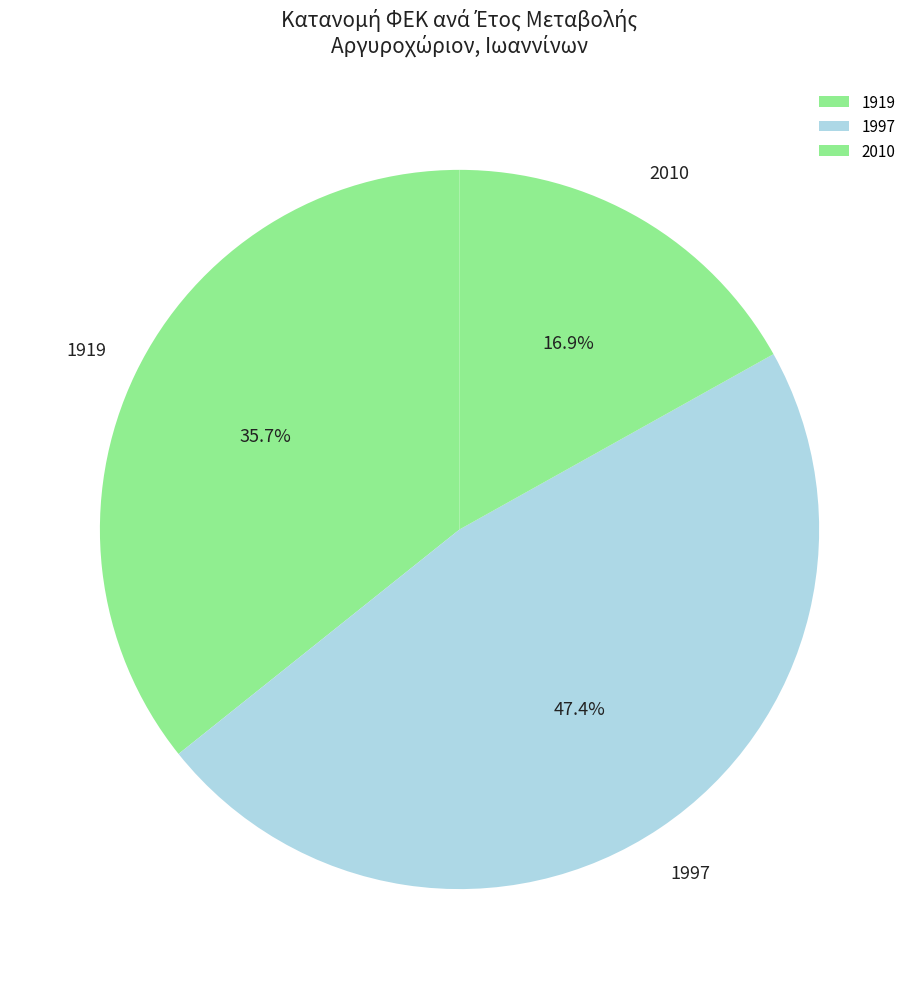

Does 1997 represent more than half of the total?

No